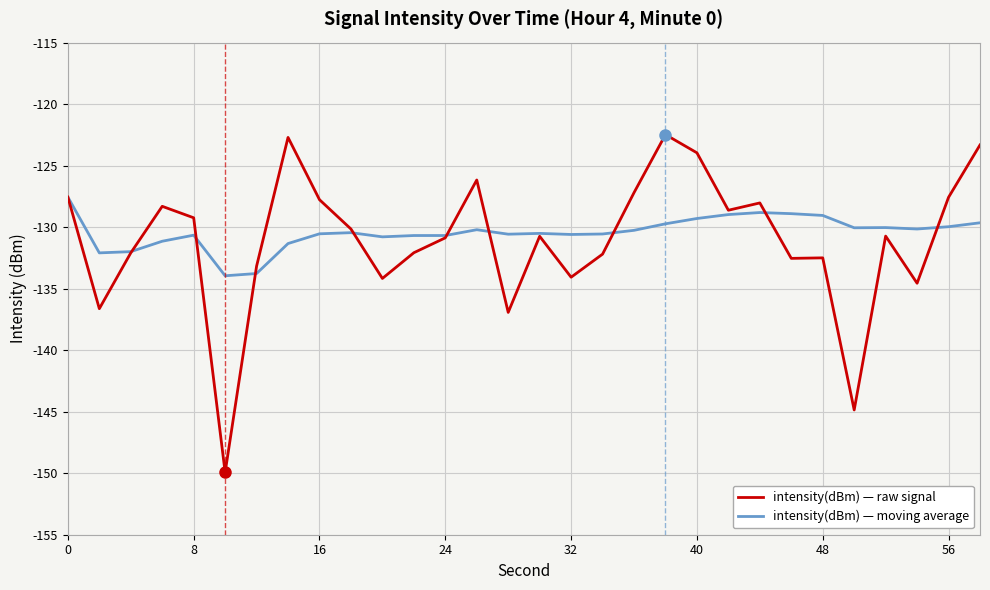

What is the lowest value of the intensity(dBm) — moving average series?

-134.0